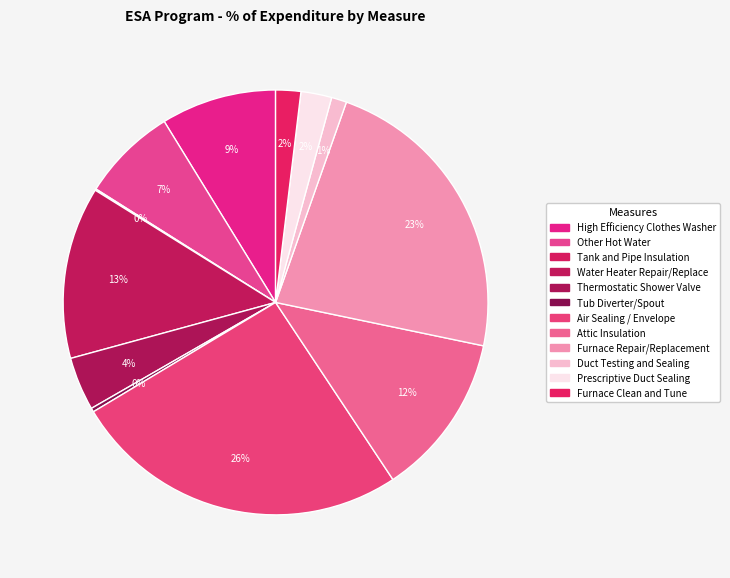

How much of the chart is everything except Prescriptive Duct Sealing?

97.7%